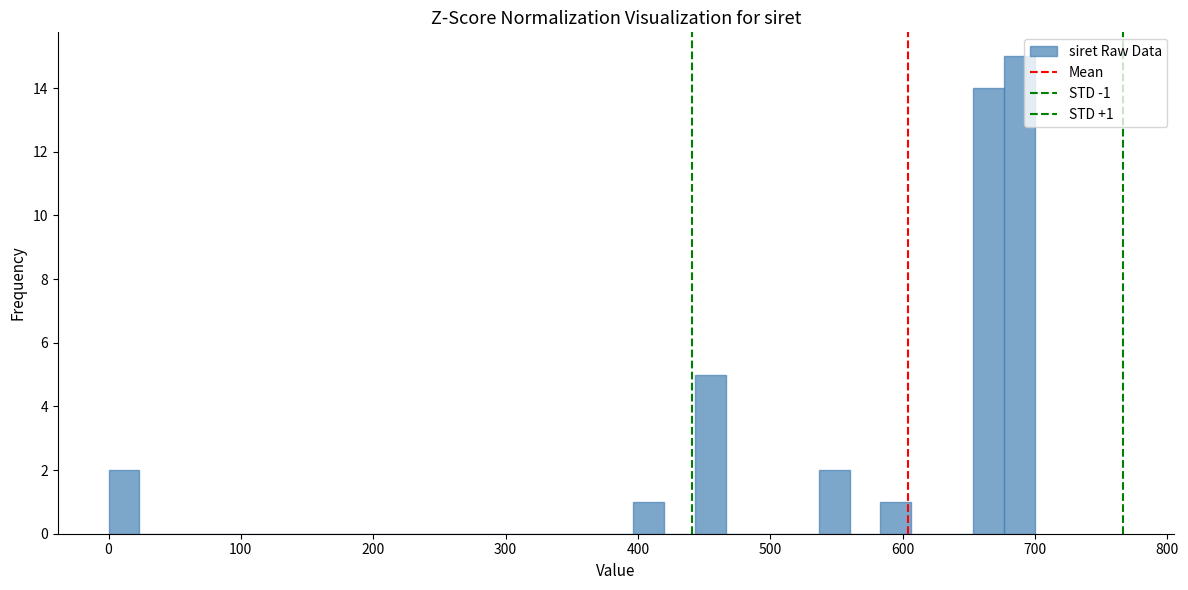

Read against the x-axis, roughly where is the centre of the tallest bar?

690